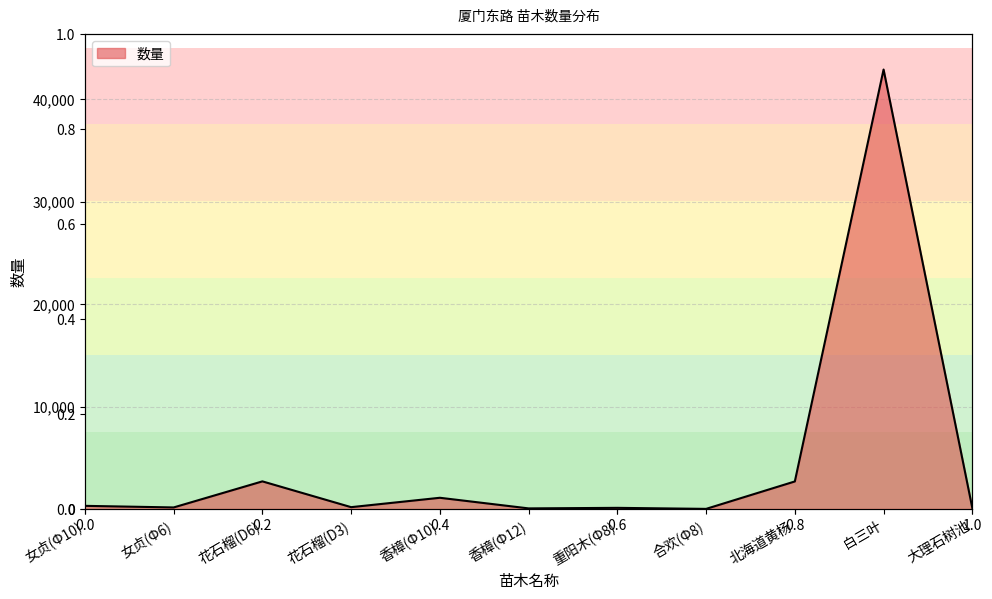

Which label corresponds to the largest value in the chart?

白三叶